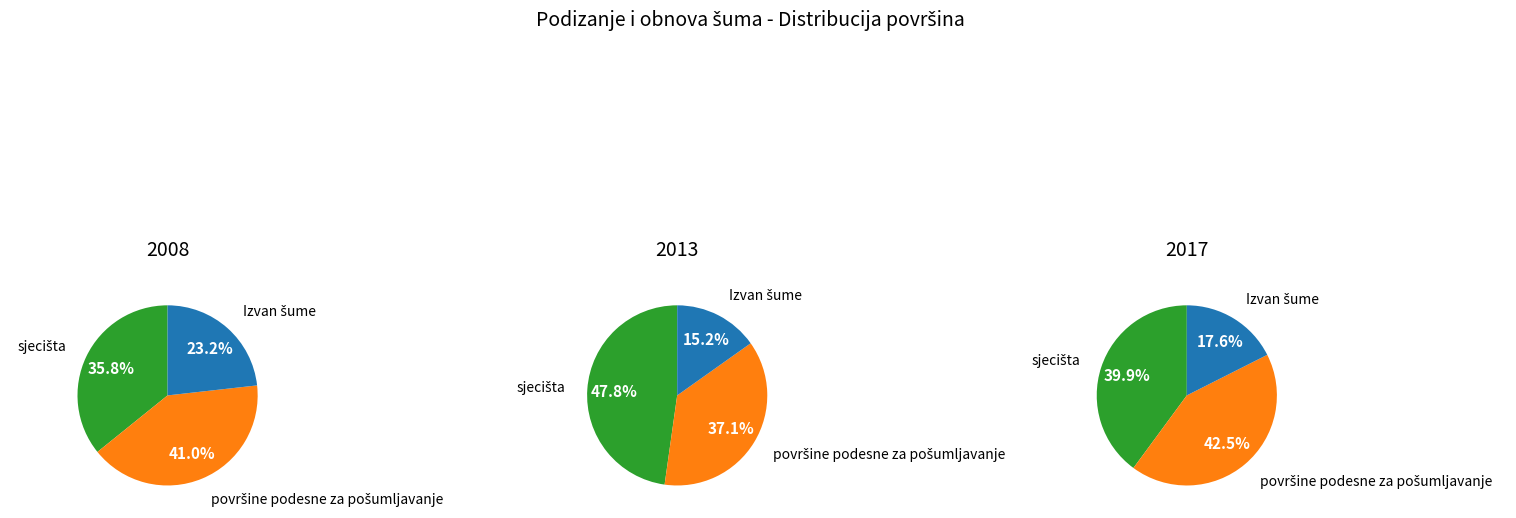

Which category has the smallest portion of the pie?

Izvan šume